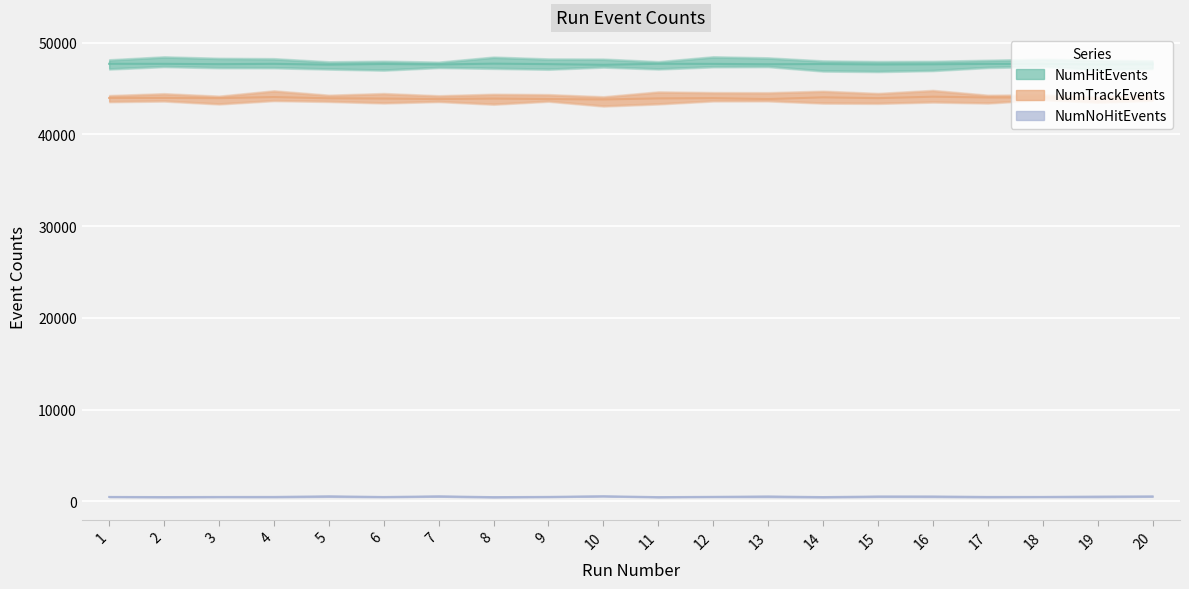

In NumHitEvents, how many points are lower than both neighbors (excluding endpoints)?

7